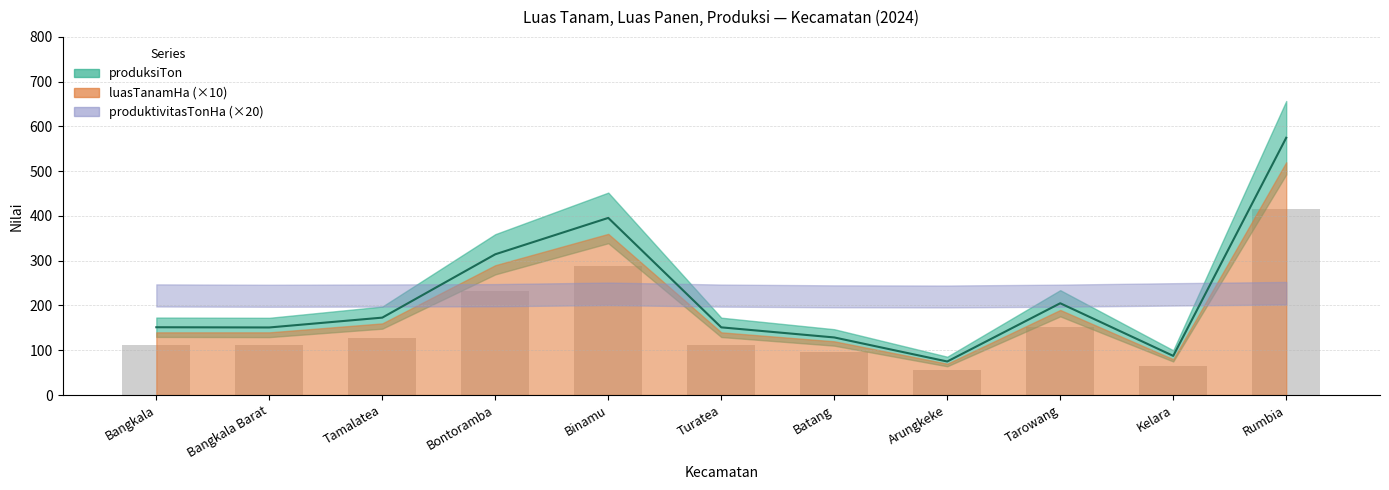

What is the sum of all luasPanenHa values?

2407.0